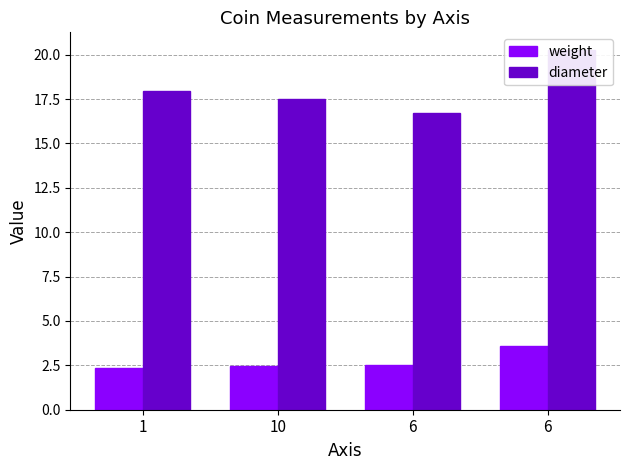

Is the value of weight at 10 greater than the value of diameter at 1?

No